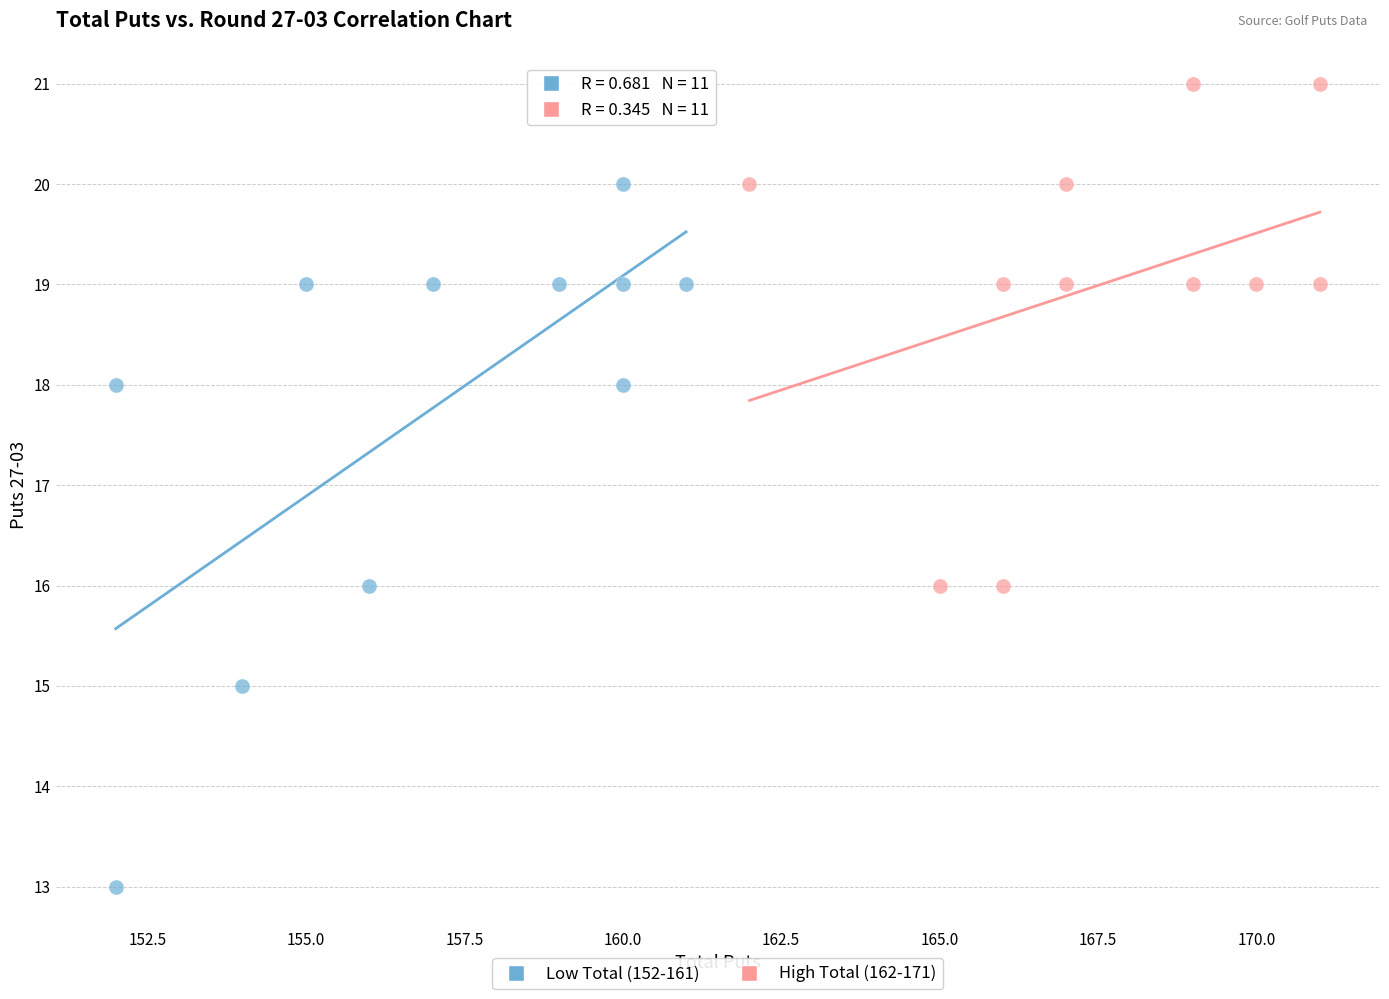

Which series has the widest spread of Y values?

Low Total (152-161)